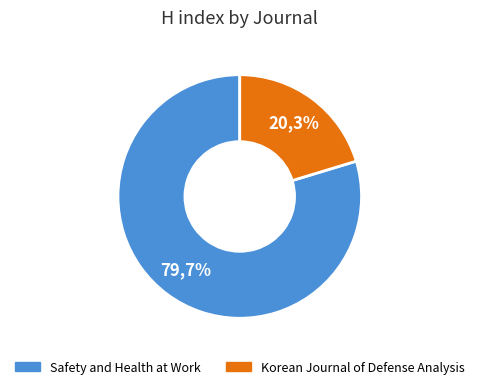

To the nearest percent, what portion does Safety and Health at Work represent?

80%